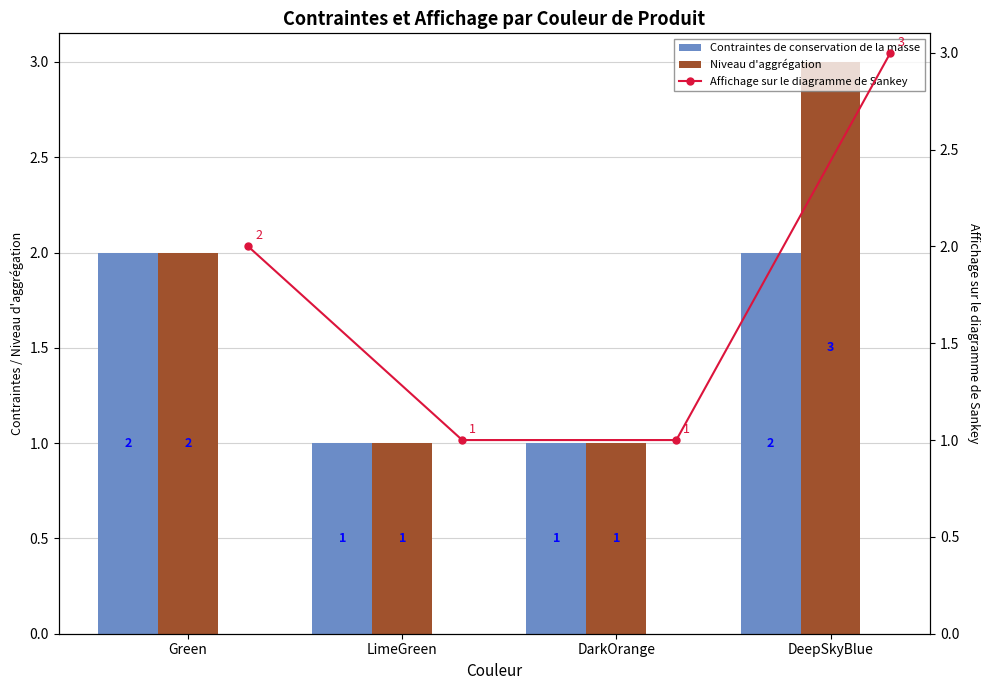

What is the lowest value of the Niveau d'aggrégation series?

1